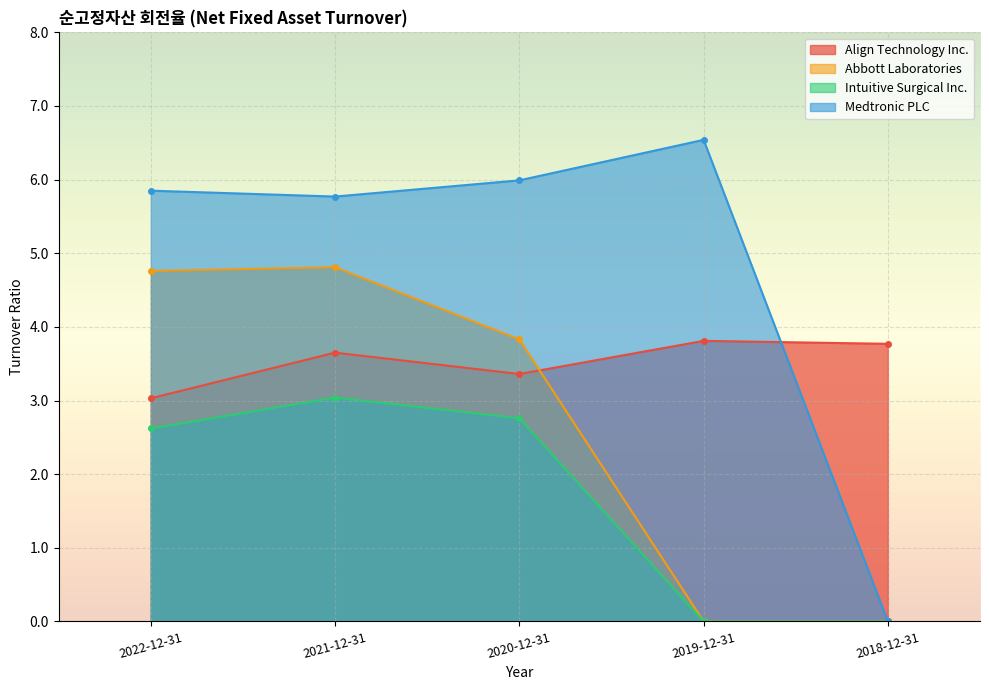

At which label does Intuitive Surgical Inc. first exceed 2?

2022-12-31